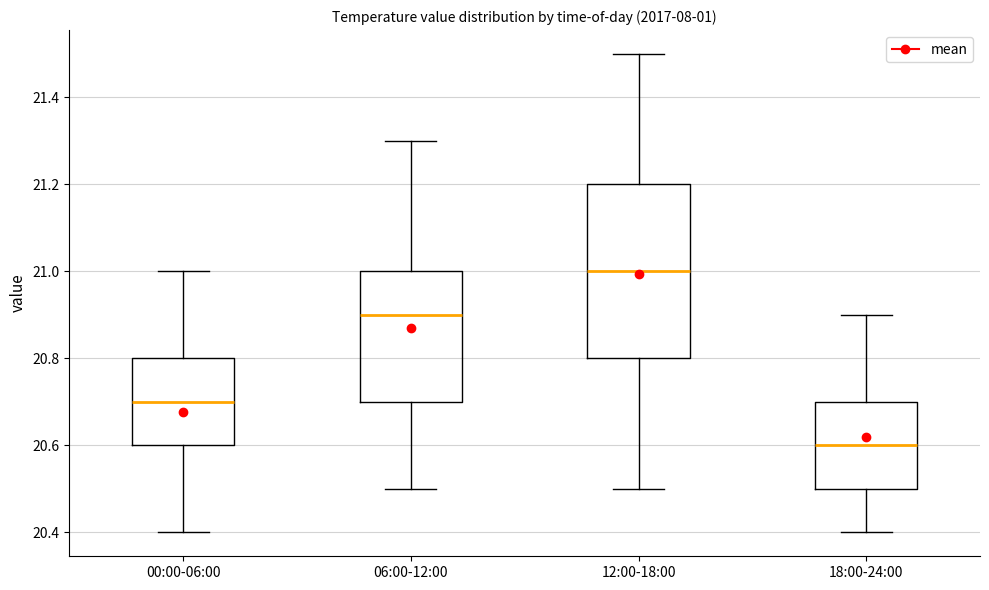

Which box is the tallest, from its lower edge to its upper edge?

12:00-18:00